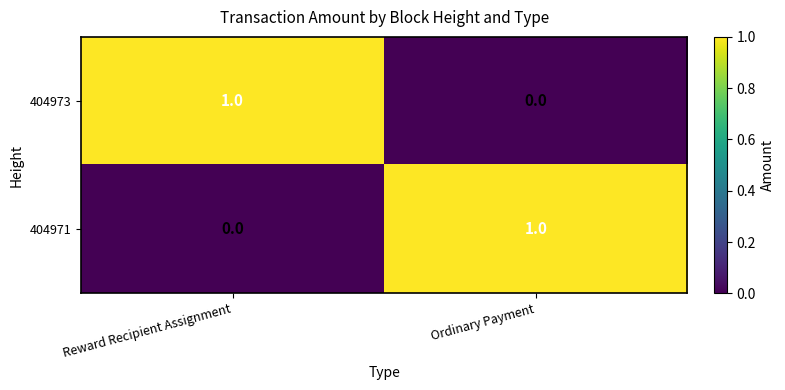

At which label does 404971 reach its peak?

Ordinary Payment